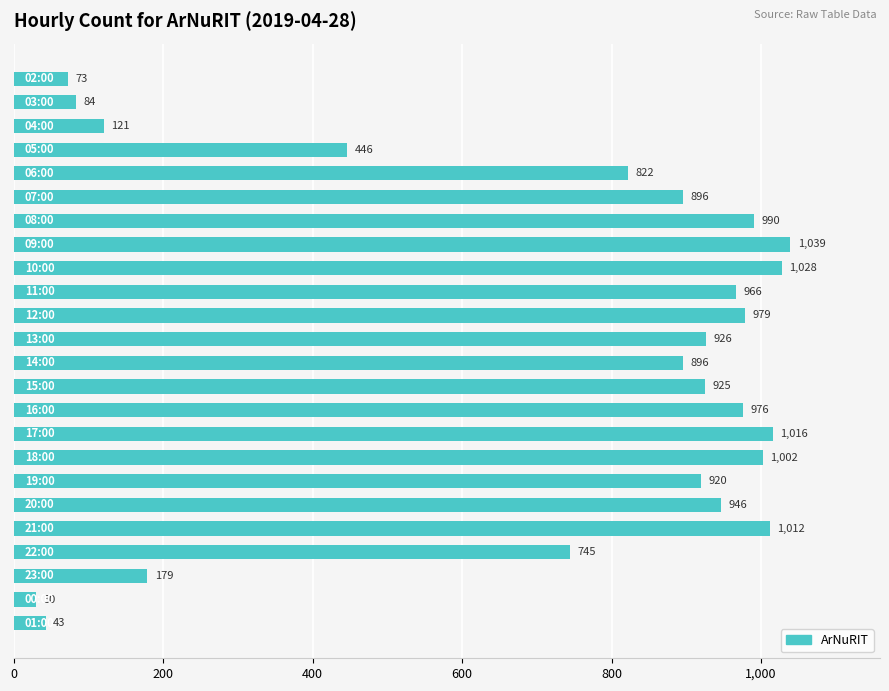

What is the greatest value displayed?

1039